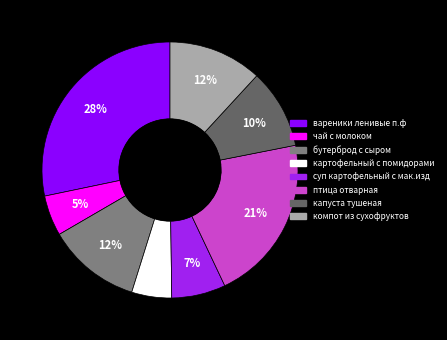

Is it true that капуста тушеная is 10% of the pie?

True